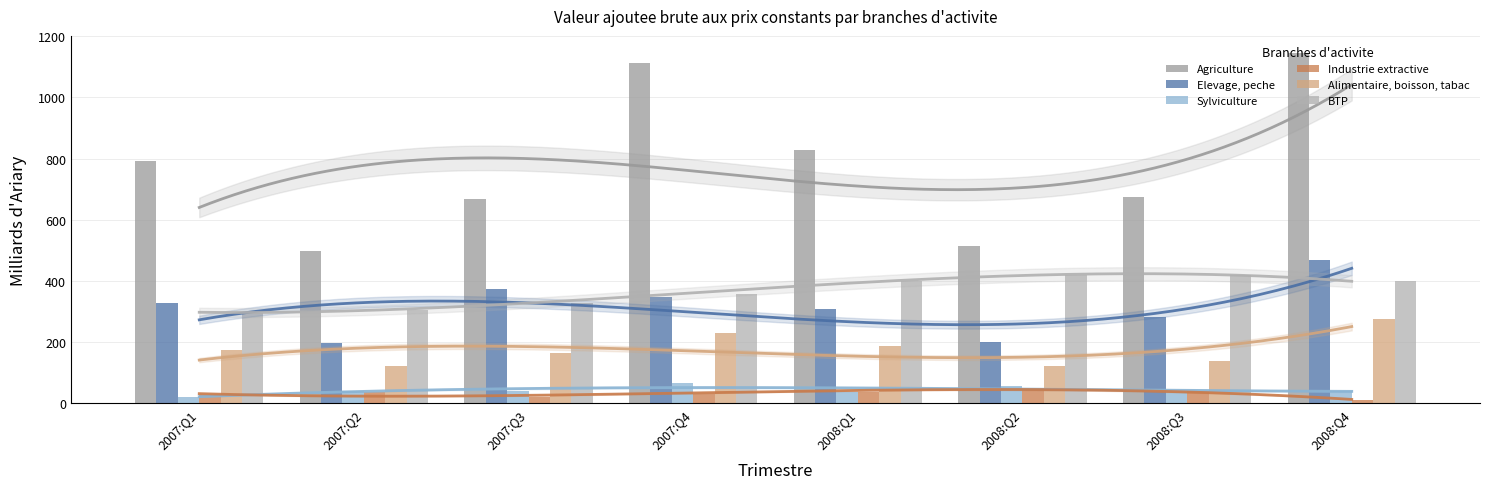

What is the difference between the highest and lowest values at 2007:Q1?

772.1